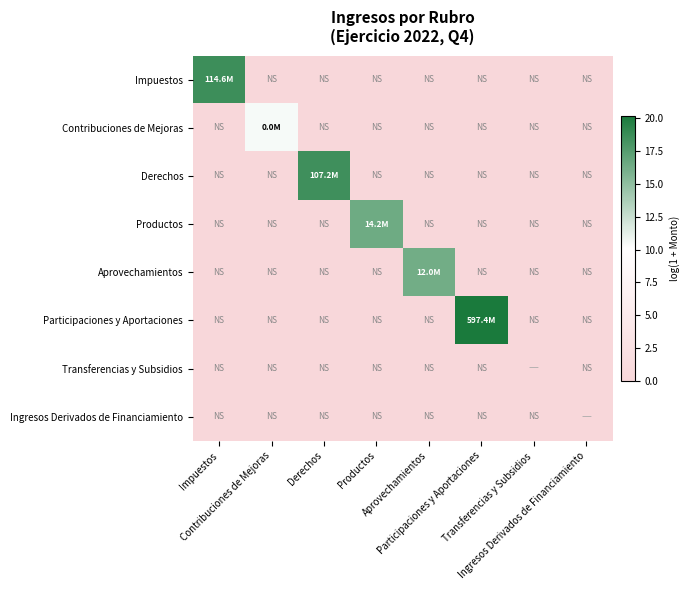

Which category has the highest value across all series?

Participaciones y Aportaciones